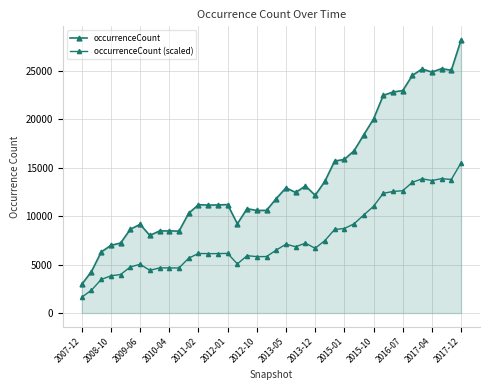

How many lines are shown in the chart?

2